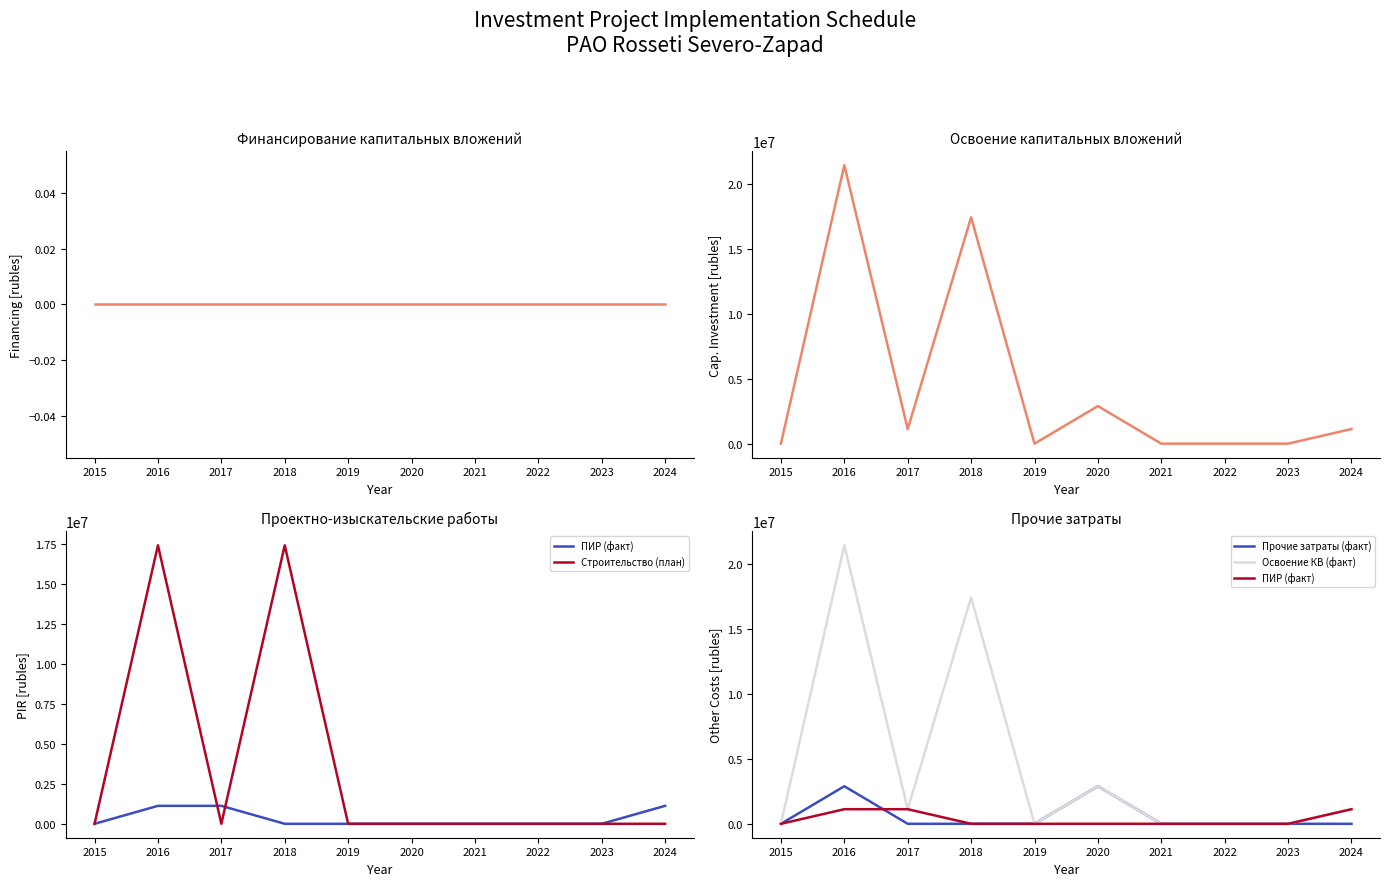

At which category is the sum across all series the highest?

2016